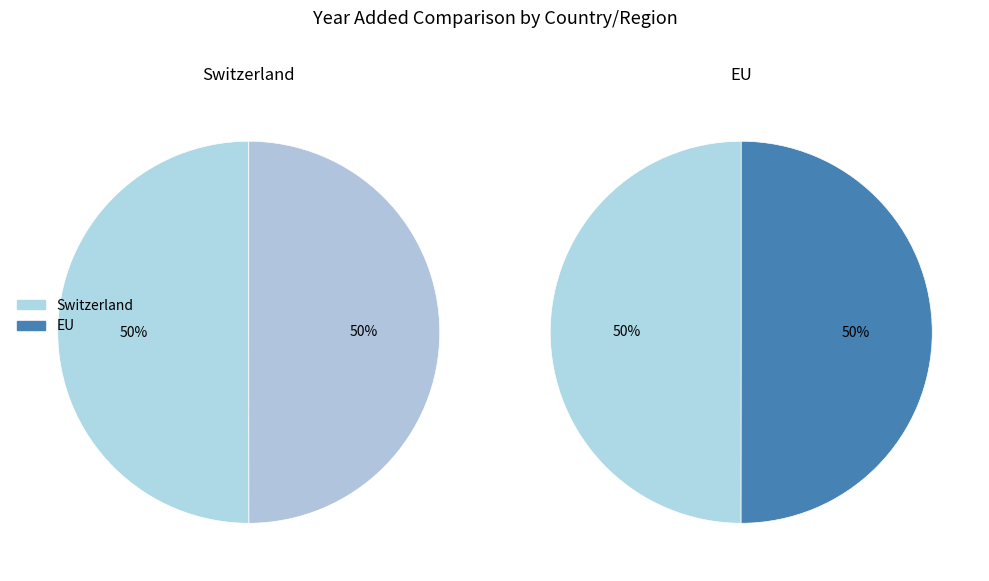

To the nearest percent, what is the combined percentage of EU and Switzerland?

100%